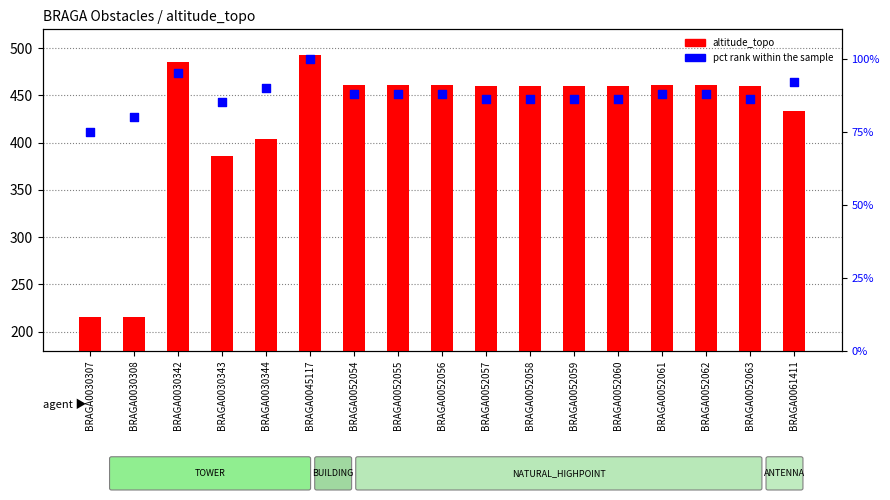

Which series reaches the minimum Y coordinate?

pct rank within the sample